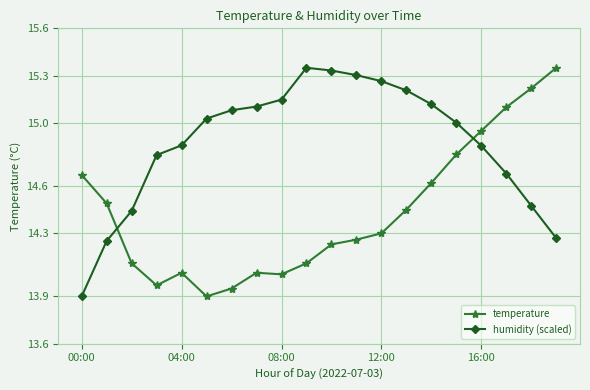

Which series has the largest total across all categories?

humidity (scaled)